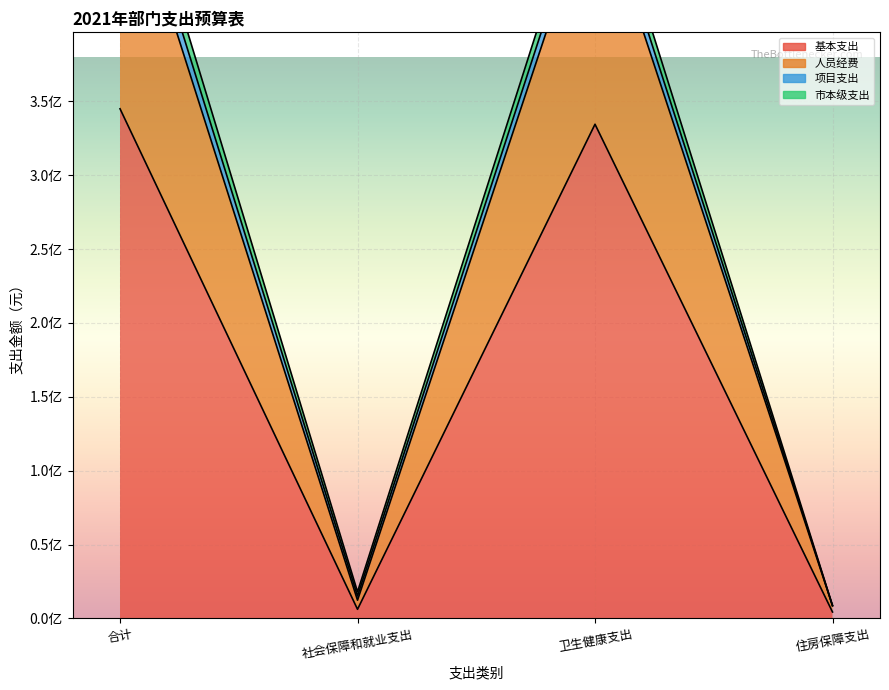

What is the value of the 项目支出 point at the 4th from the left?

8639972